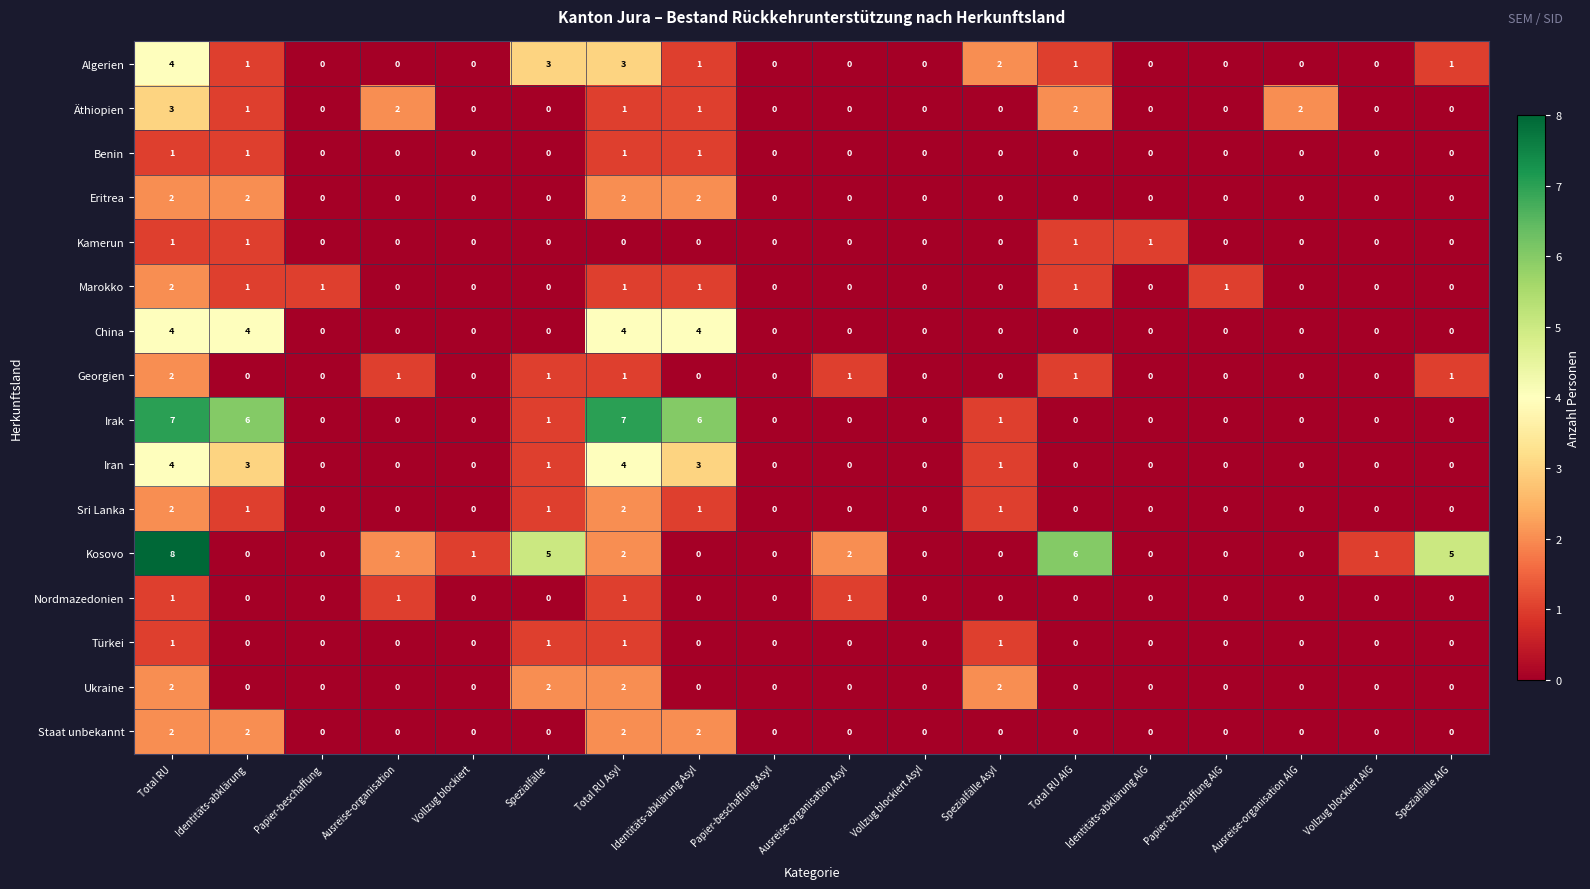

What is the sum of all Staat unbekannt values?

8